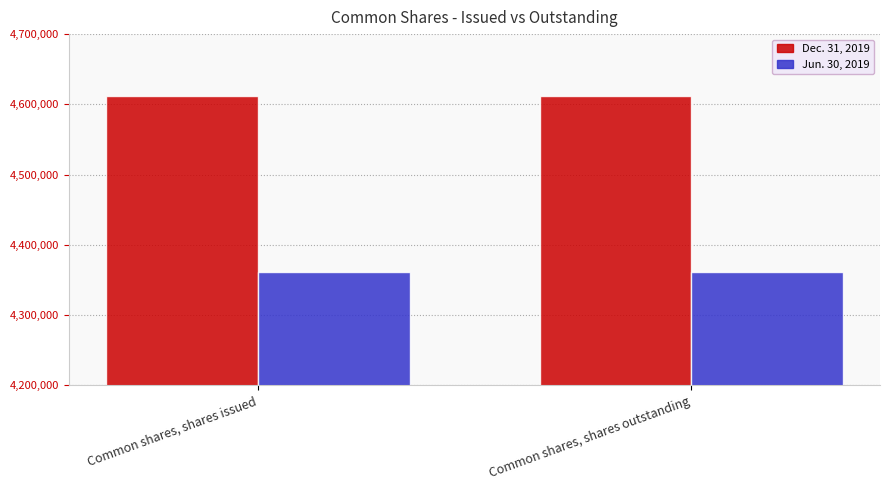

Reading right to left, transcribe all the data shown in this chart.

Dec. 31, 2019: 4611720	4611720
Jun. 30, 2019: 4361634	4361634